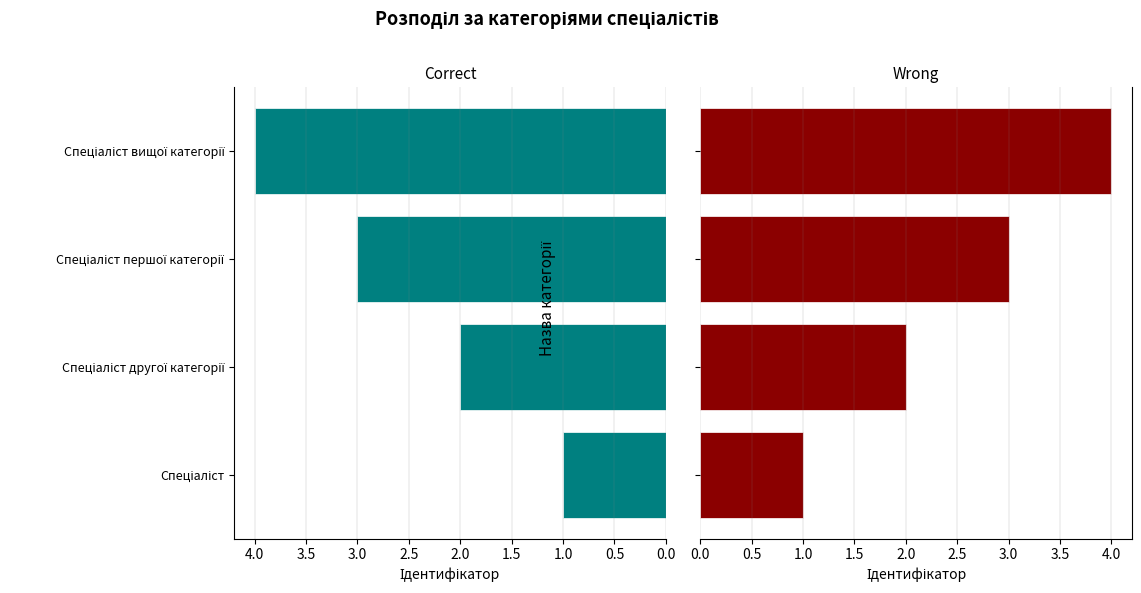

Between Спеціаліст вищої категорії and Спеціаліст, which is larger?

Спеціаліст вищої категорії